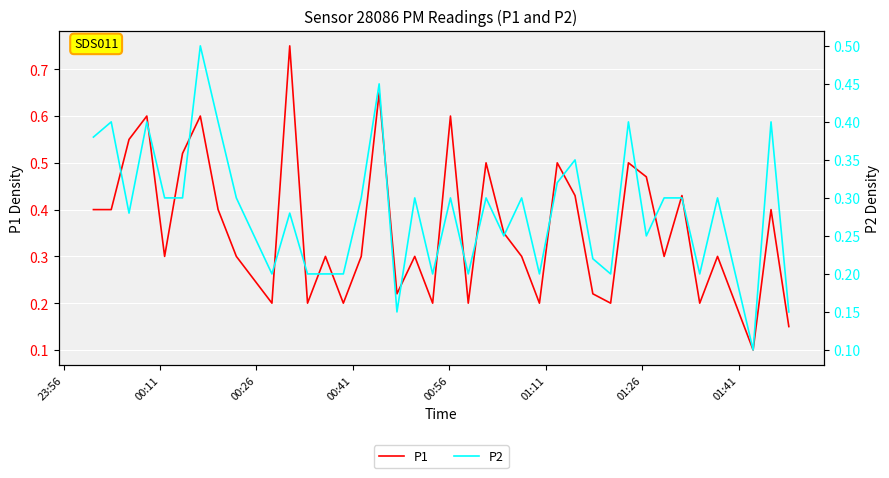

What is the sum of all P2 values?

11.2